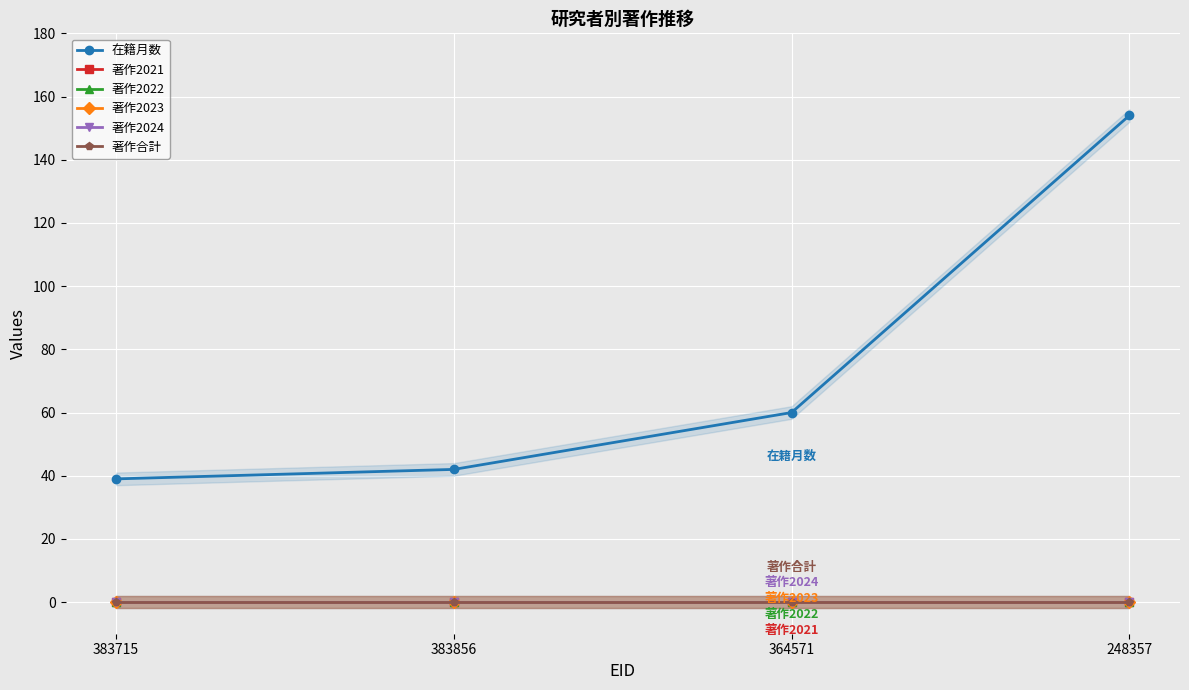

What are all the series names shown in the legend?

在籍月数, 著作2021, 著作2022, 著作2023, 著作2024, 著作合計